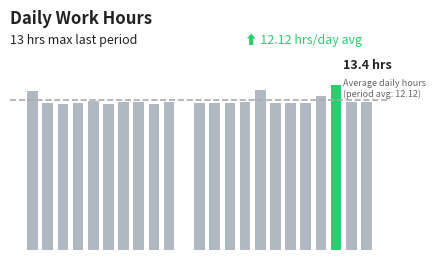

Are the bars horizontal?

No